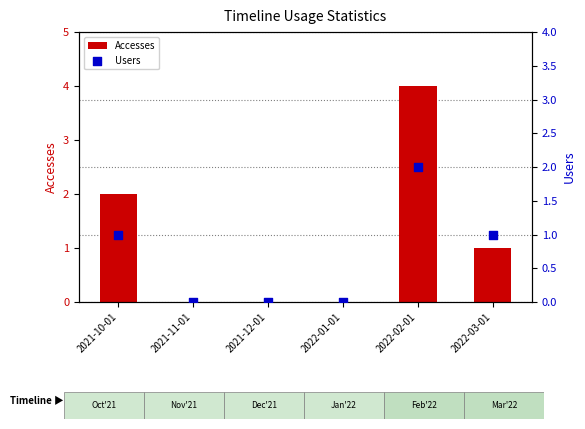

What is the total value across all series at 2022-02-01?

6